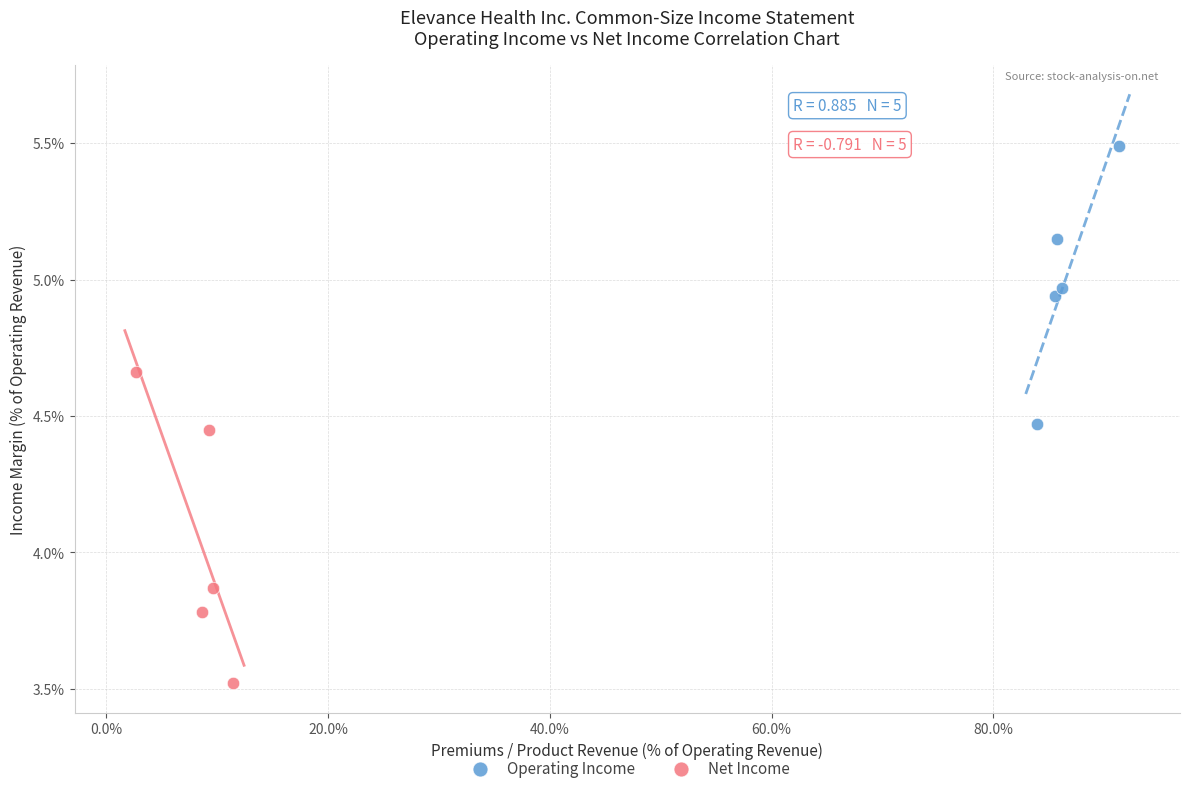

Which series contains the highest Y value?

Operating Income